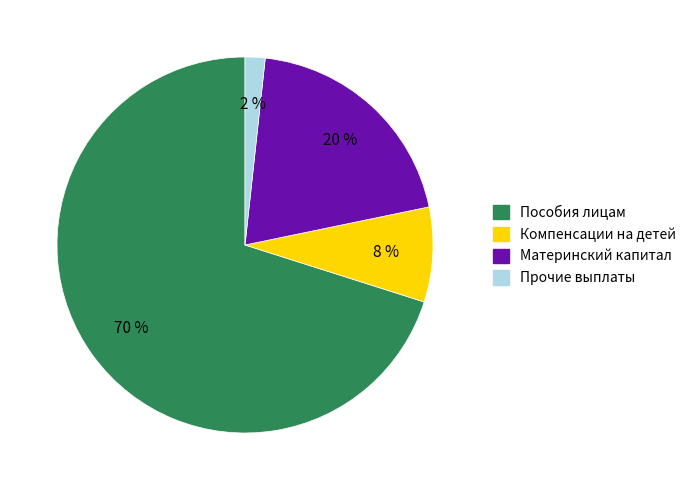

Count the number of slices in the pie.

4